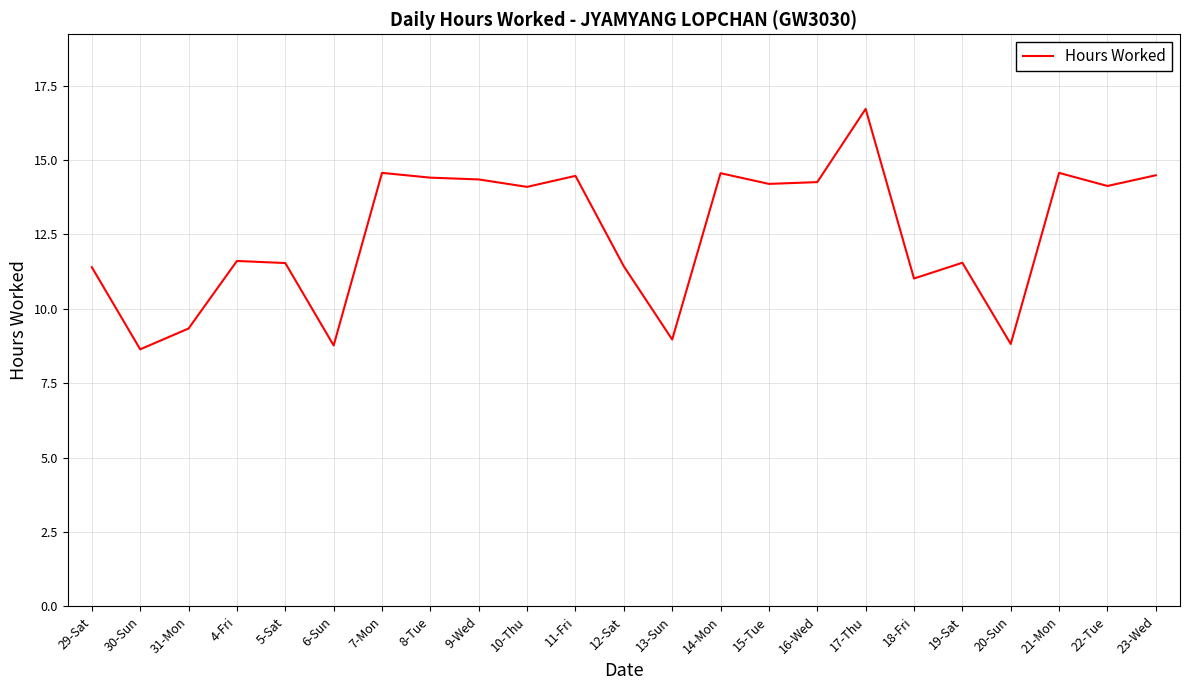

What is the maximum value shown in the chart?

16.7